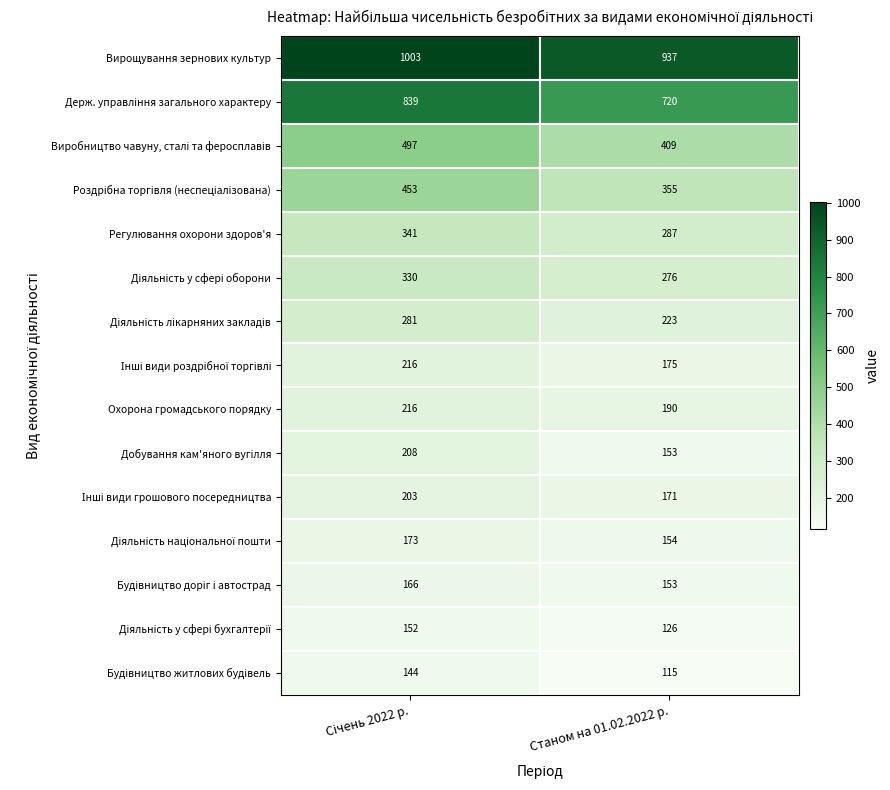

Which series has the largest total across all categories?

Вирощування зернових культур